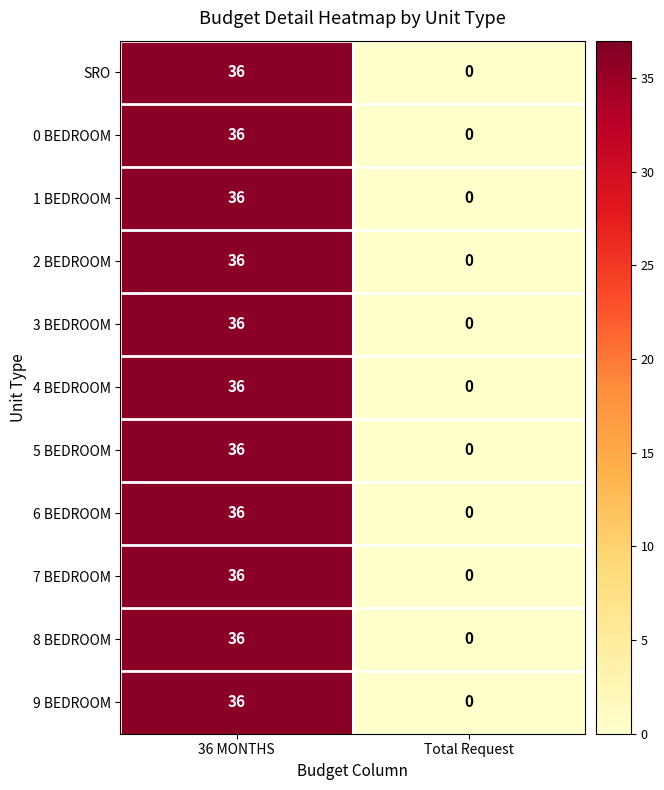

Count the number of categories in the chart.

2